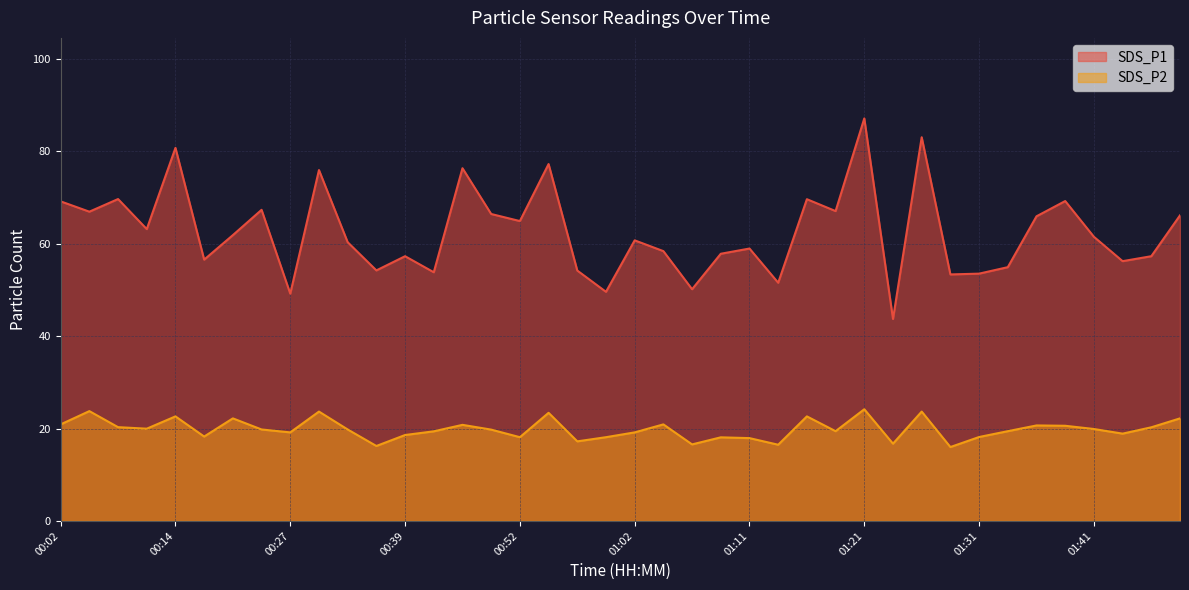

List the series in order of their overall mean, highest first.

SDS_P1, SDS_P2